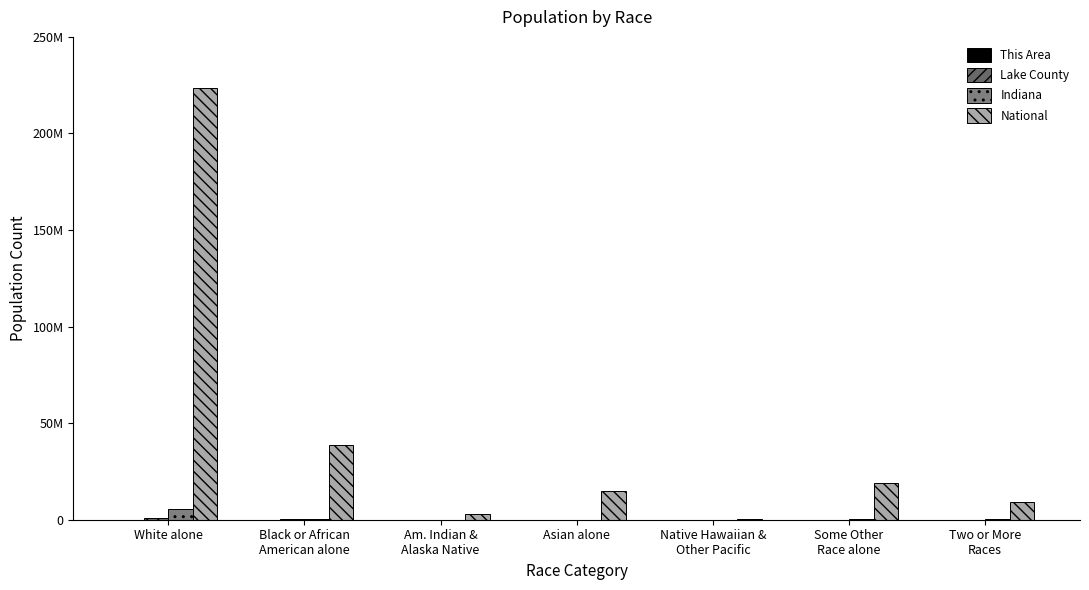

Where does the National series first go above 14674252?

White alone